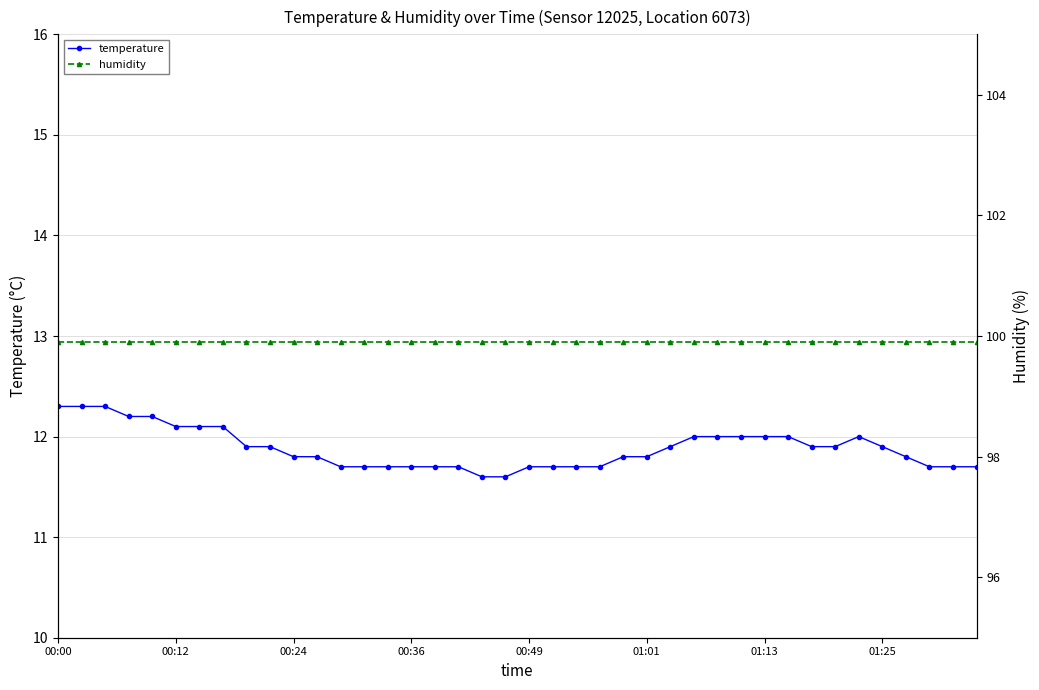

Reading left to right, transcribe all the data shown in this chart.

temperature: 12.3	12.3	12.3	12.2	12.2	12.1	12.1	12.1	11.9	11.9	11.8	11.8	11.7	11.7	11.7	11.7	11.7	11.7	11.6	11.6	11.7	11.7	11.7	11.7	11.8	11.8	11.9	12.0	12.0	12.0	12.0	12.0	11.9	11.9	12.0	11.9	11.8	11.7	11.7	11.7
humidity: 99.9	99.9	99.9	99.9	99.9	99.9	99.9	99.9	99.9	99.9	99.9	99.9	99.9	99.9	99.9	99.9	99.9	99.9	99.9	99.9	99.9	99.9	99.9	99.9	99.9	99.9	99.9	99.9	99.9	99.9	99.9	99.9	99.9	99.9	99.9	99.9	99.9	99.9	99.9	99.9